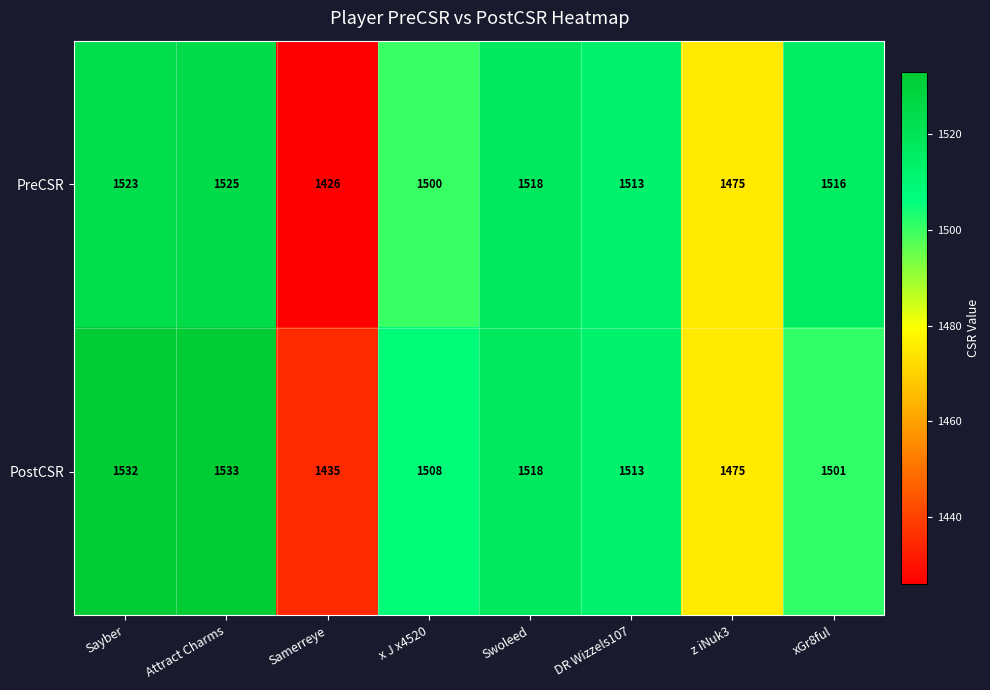

Between Samerreye and z iNuk3, which series saw the biggest shift?

PreCSR